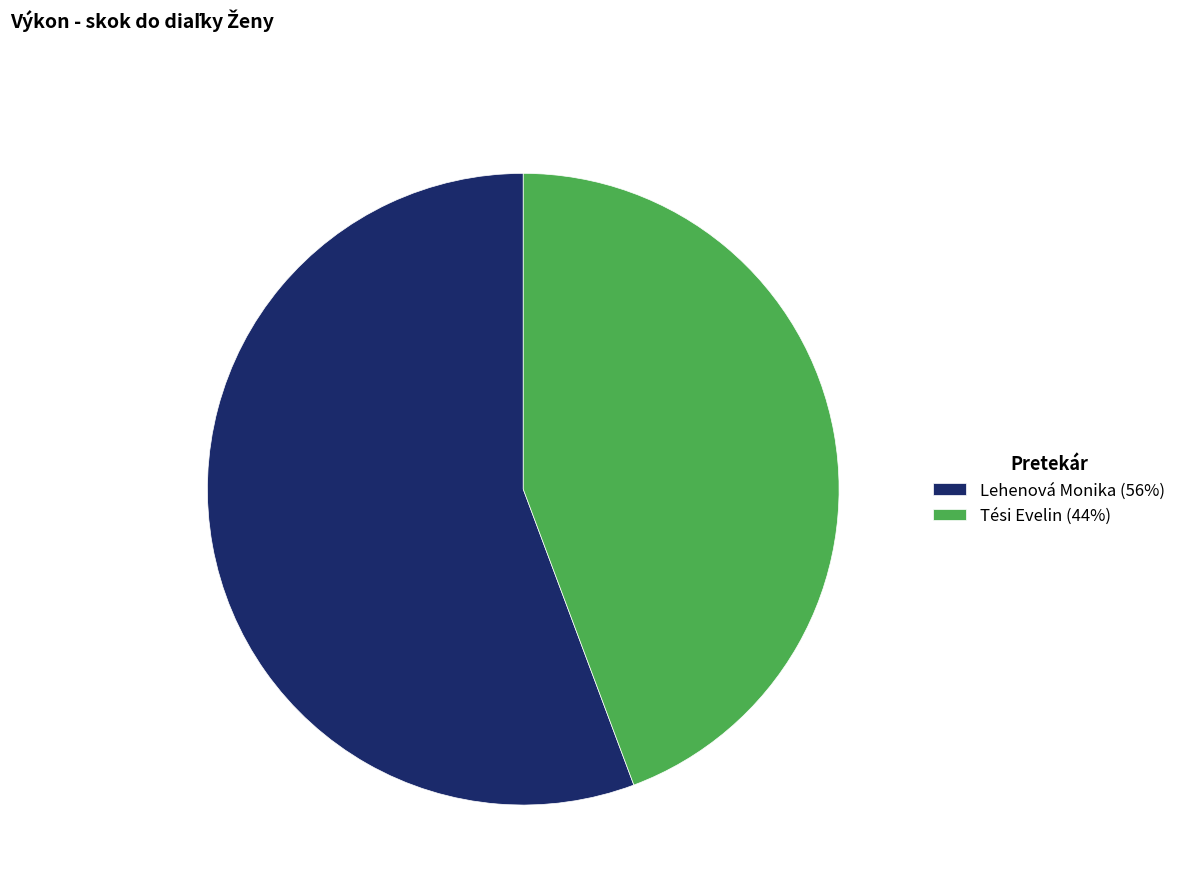

How many slices are in this pie chart?

2